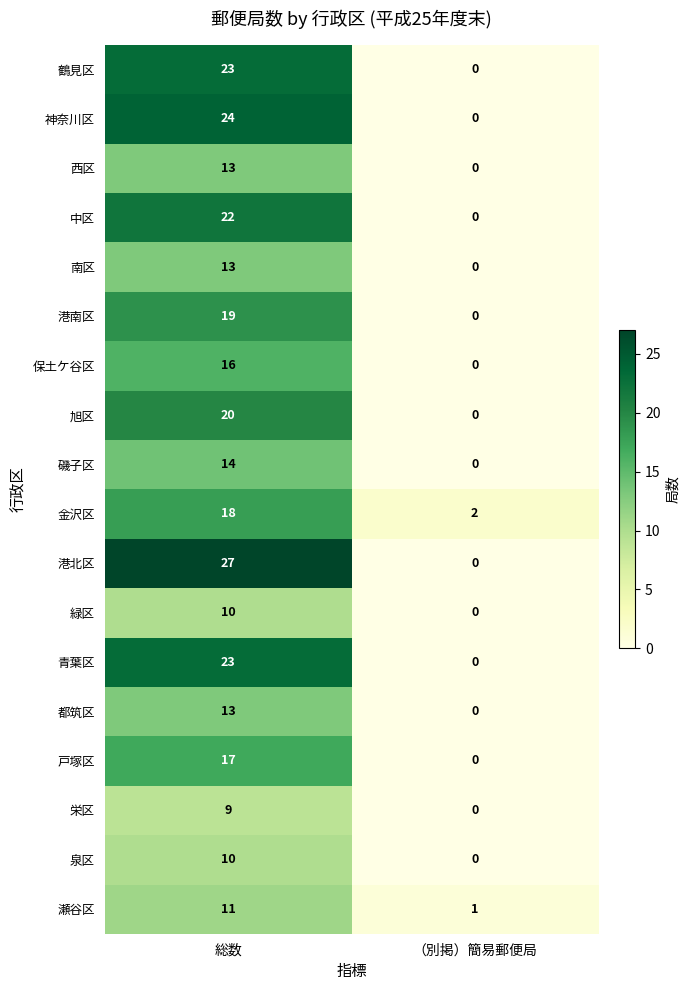

Which category has the lowest value across all series?

（別掲）簡易郵便局